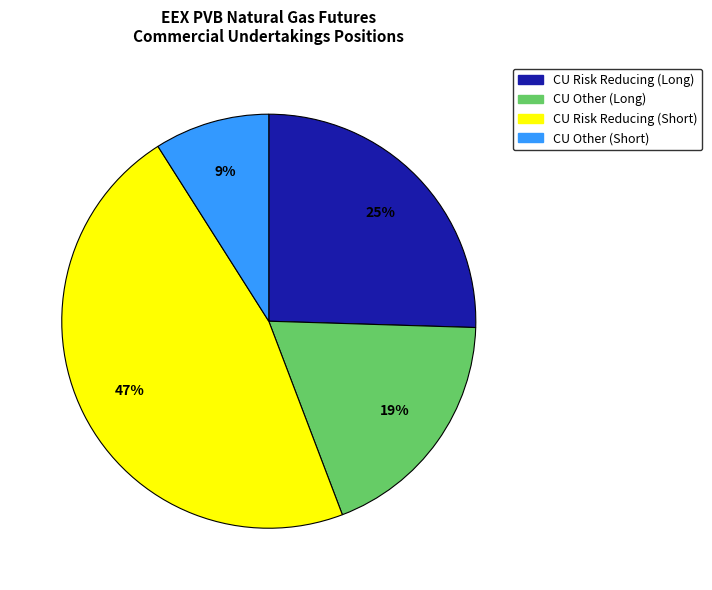

The CU Other (Long) slice represents 29% of the pie. True or false?

False